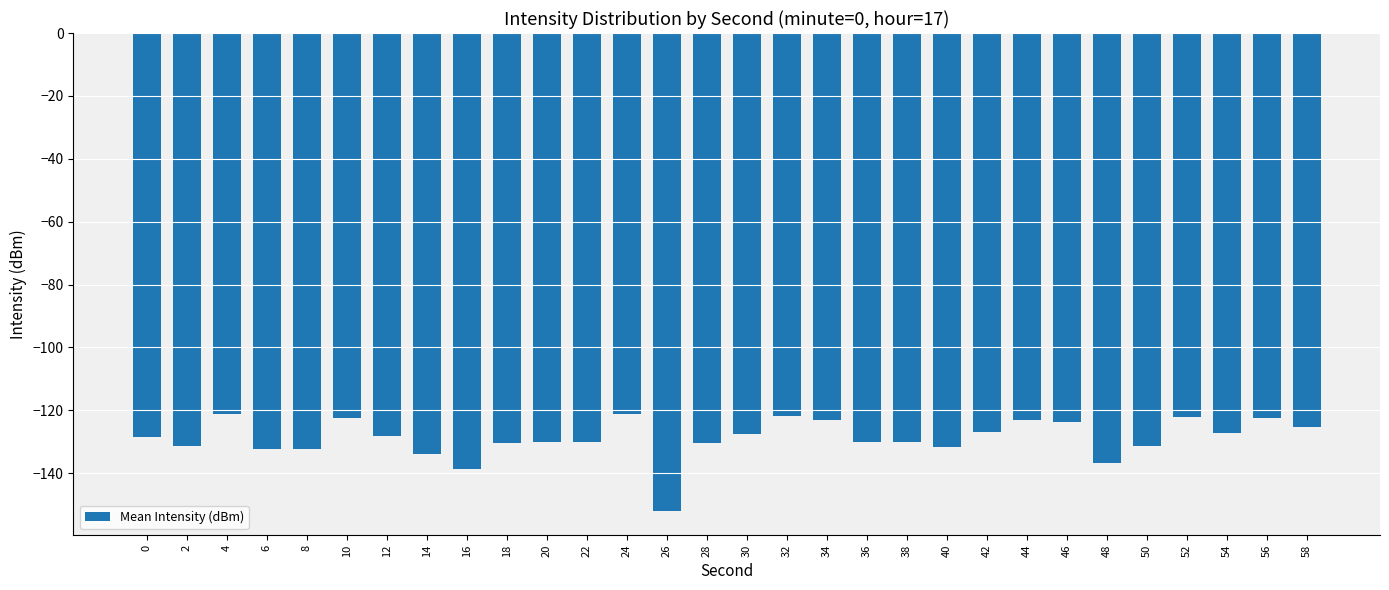

What is the value of the 9th bar from the left?

-138.8